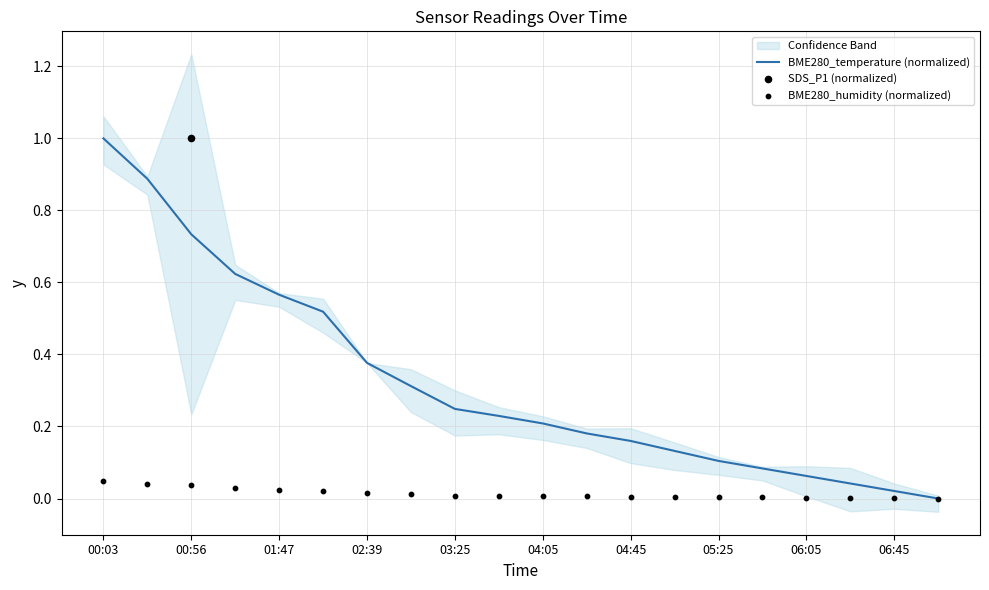

True or false: BME280_temperature (normalized) has a value of 0.0 at 05:25.

False